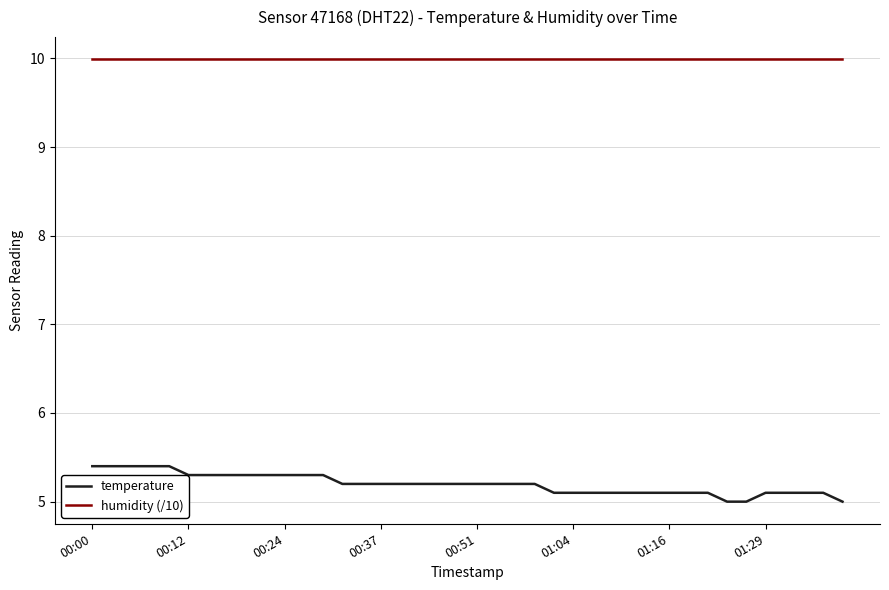

How many categories are shown in the chart?

40